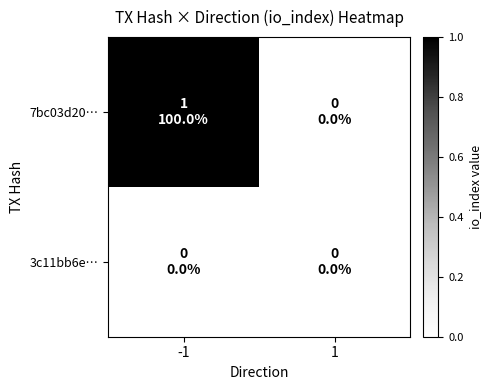

Reading left to right, extract all data points from this chart.

7bc03d20…: -1=1	1=0
3c11bb6e…: -1=0	1=0